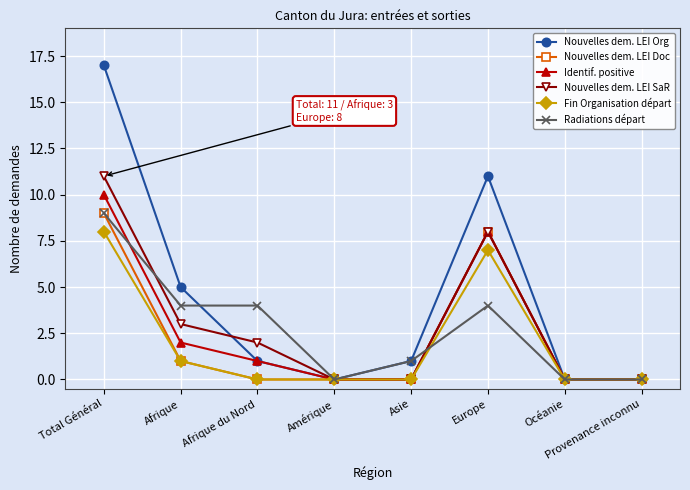

True or false: Identif. positive has more than 2 points higher than both neighbors.

False